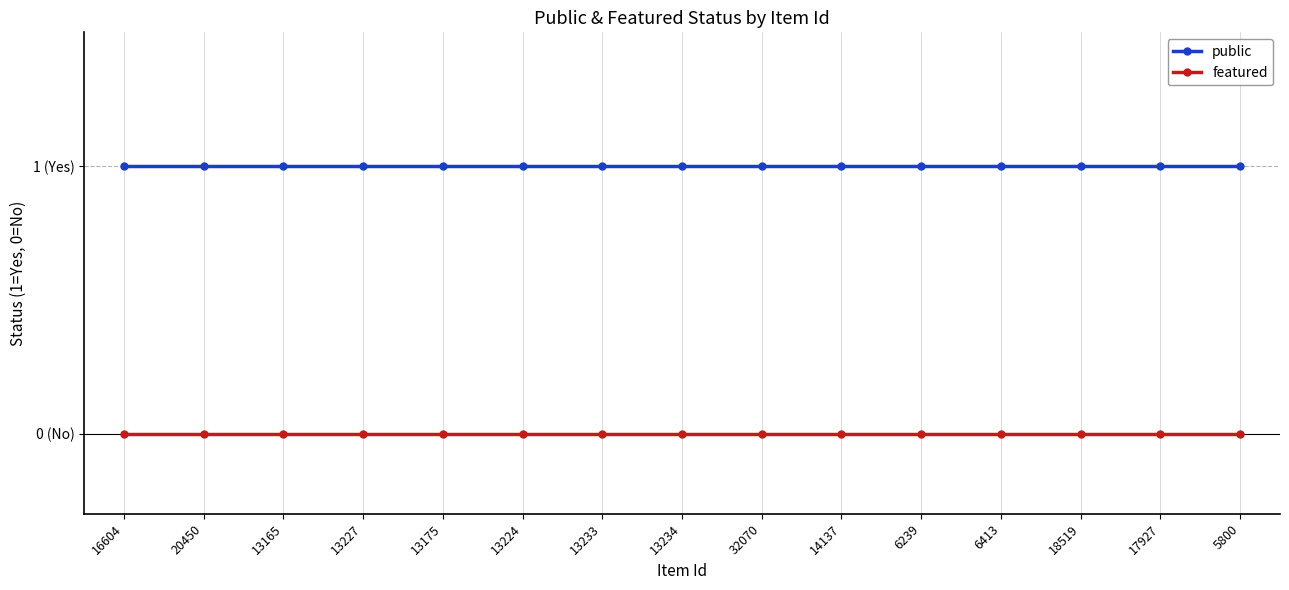

True or false: featured and public intersect in this chart.

False